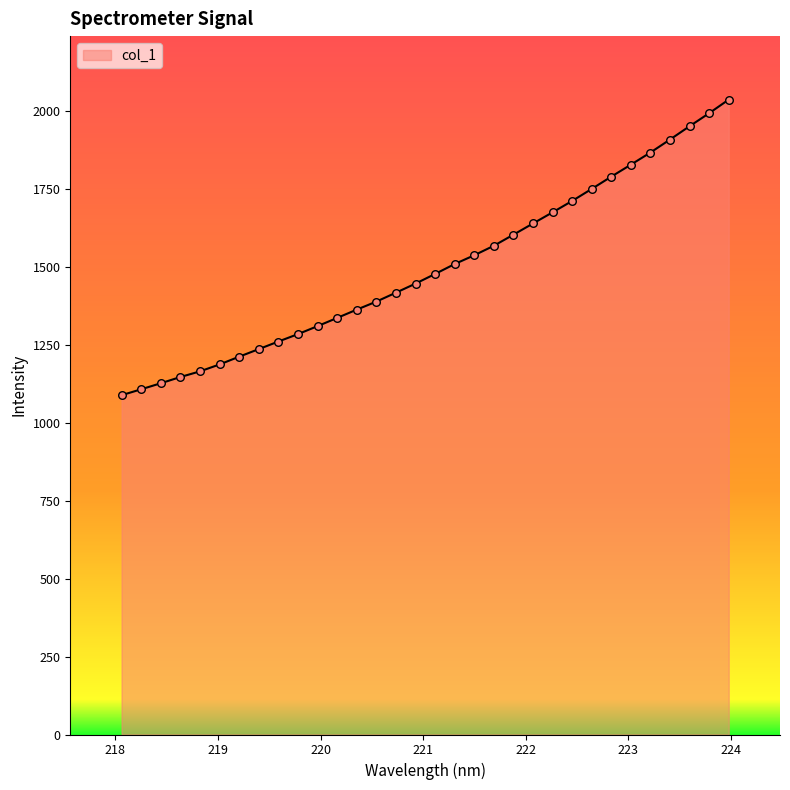

What is the greatest value displayed?

2035.2